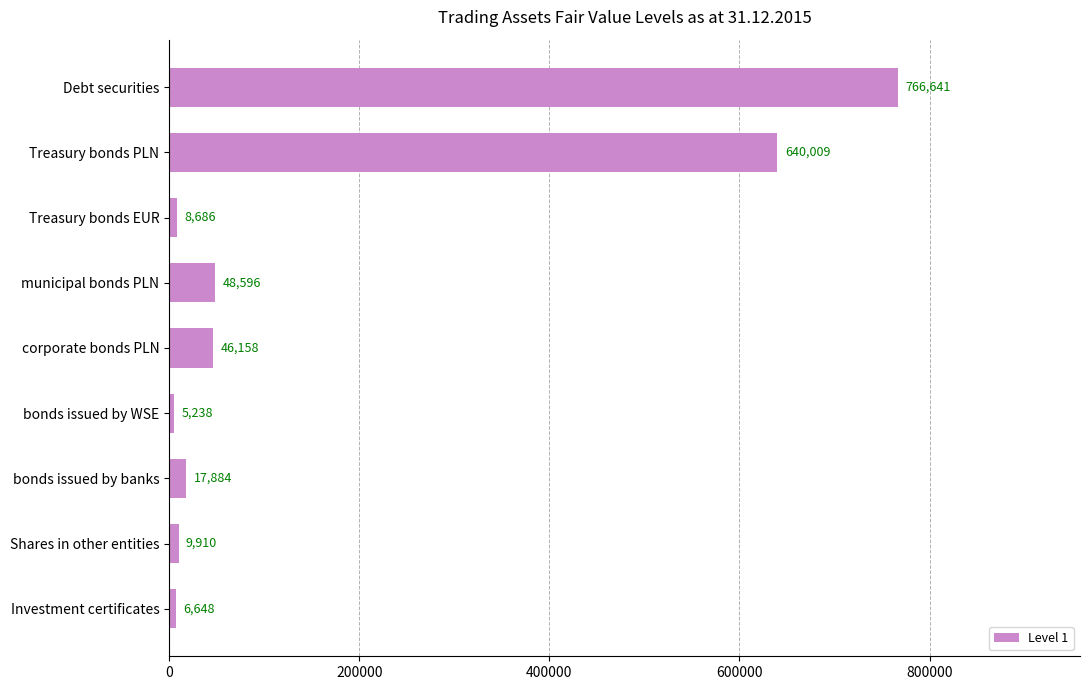

What is the average value?

172197